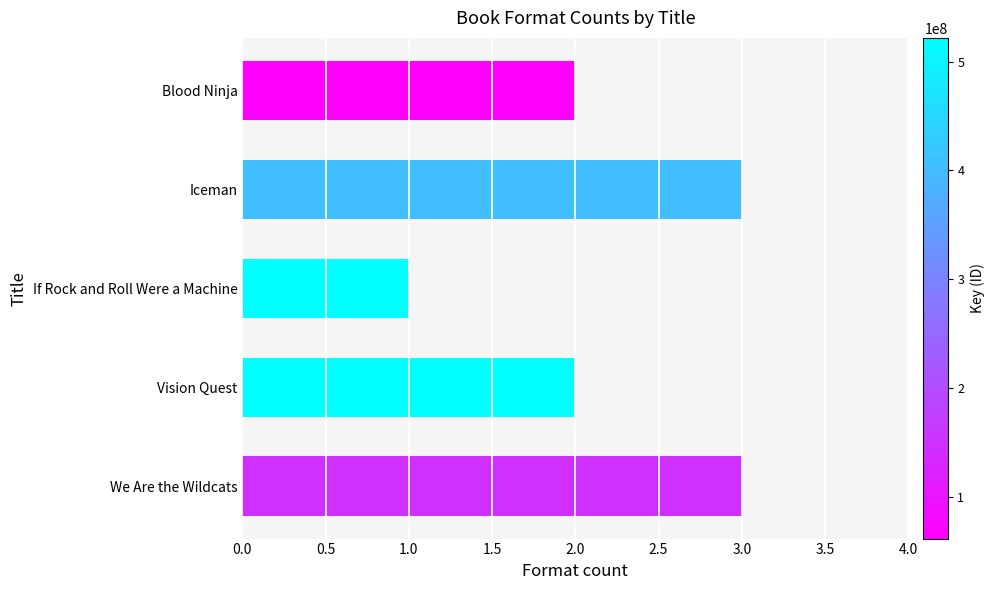

Between If Rock and Roll Were a Machine and Vision Quest, which is larger?

Vision Quest